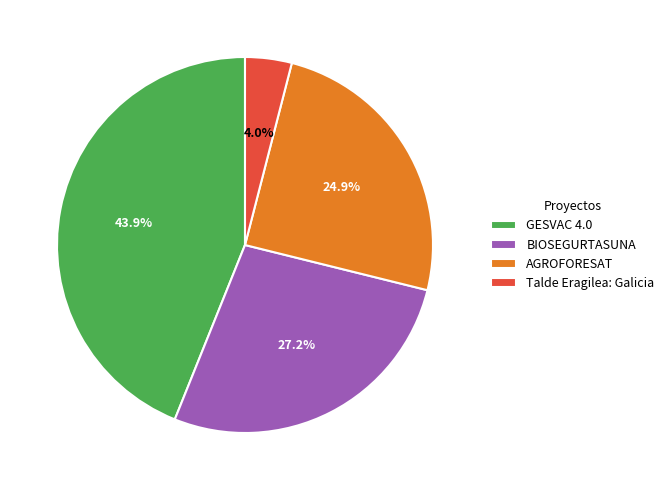

Which slice is the smallest?

Talde Eragilea: Galicia